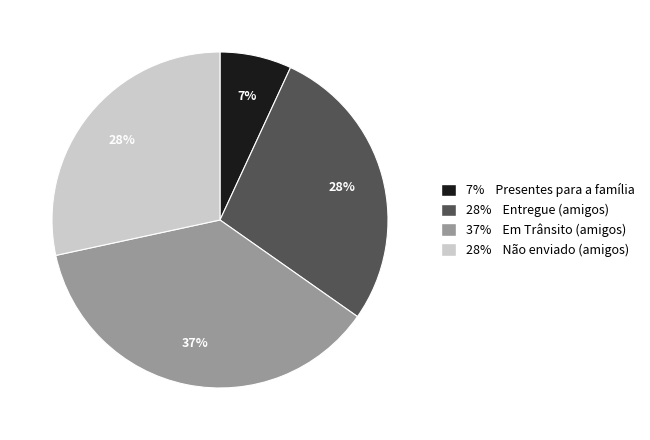

To the nearest percent, what is the difference between the largest and smallest slice percentages?

30%